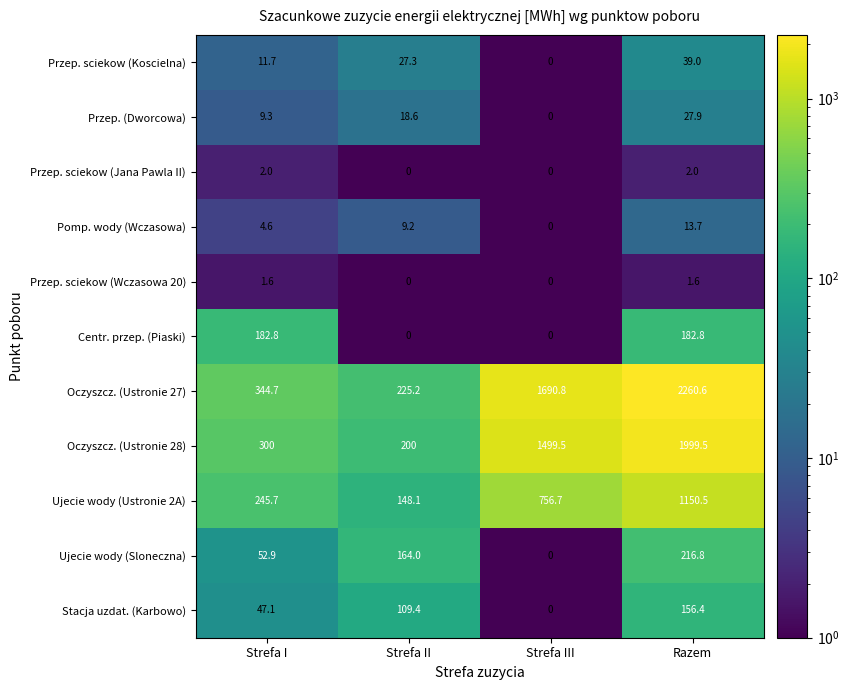

At which category does the chart reach its peak across all series?

Razem